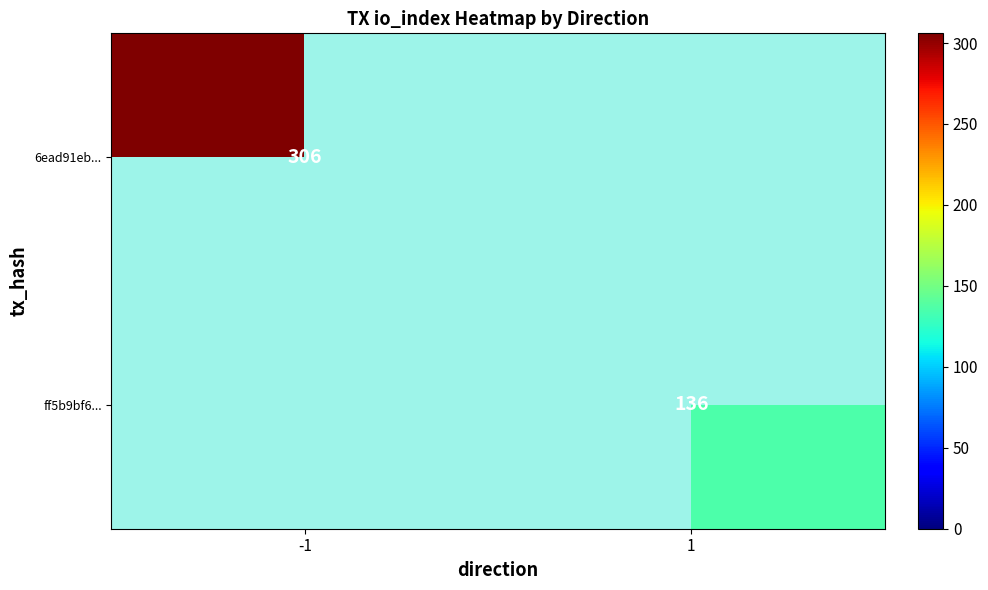

The value of 6ead91eb... at -1 is 306. True or false?

True